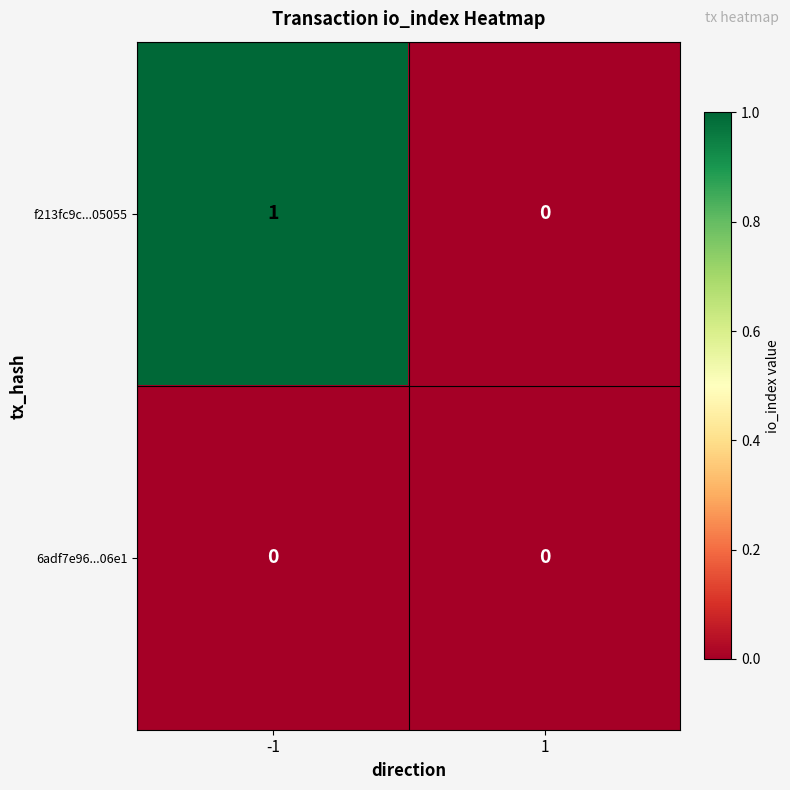

Is it true that 6adf7e96...06e1 equals 0 at 1?

True